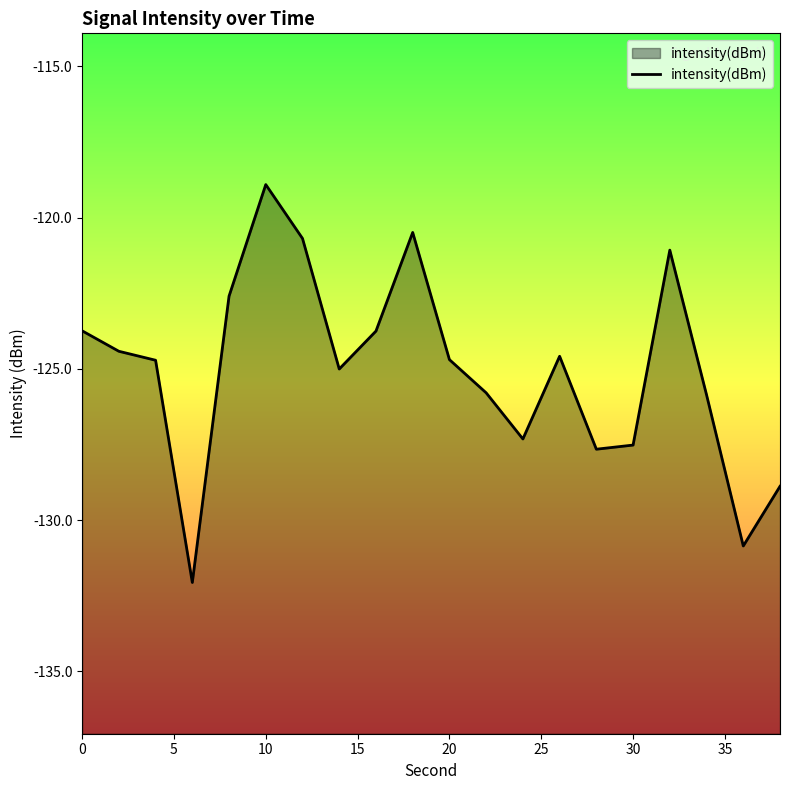

True or false: the data has more than 1 interior local peaks.

True